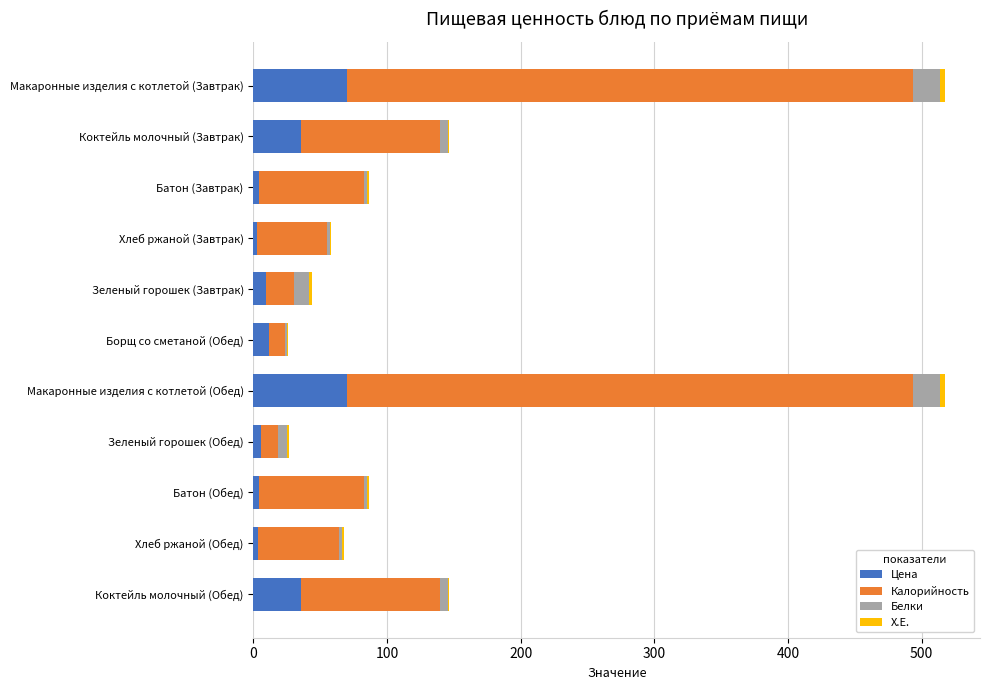

The Цена series shows 35.9 at Коктейль молочный (Обед). True or false?

True